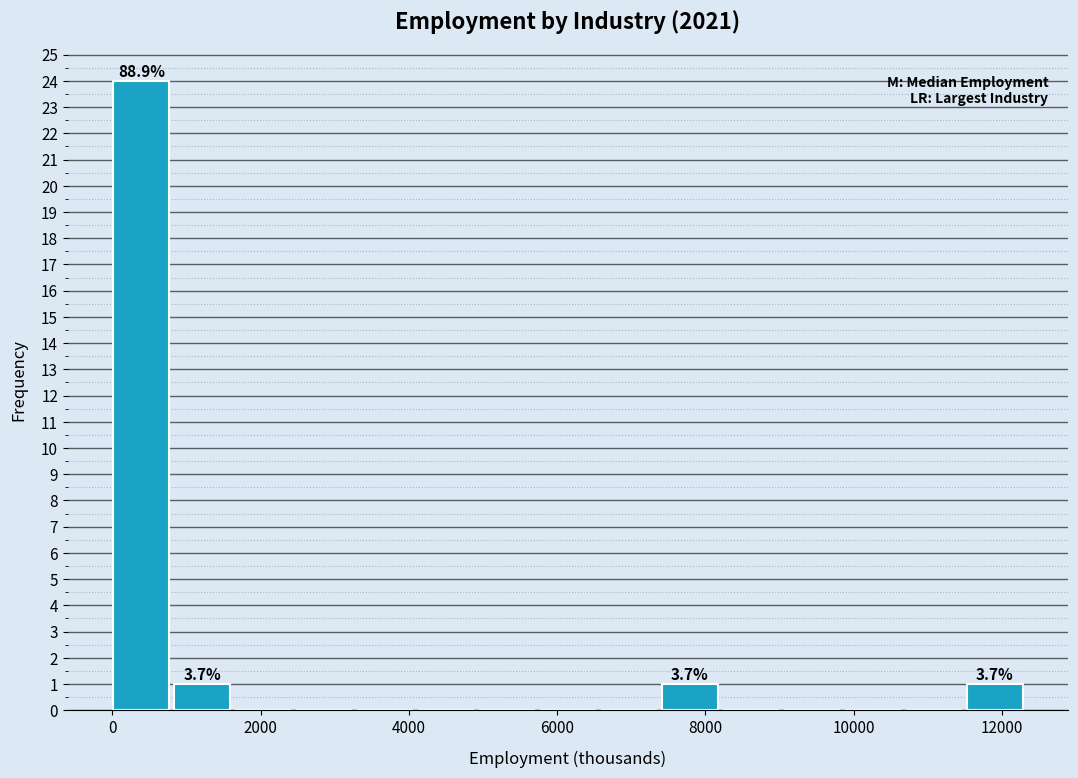

Which range on the x-axis has the tallest bar?

0 to 800